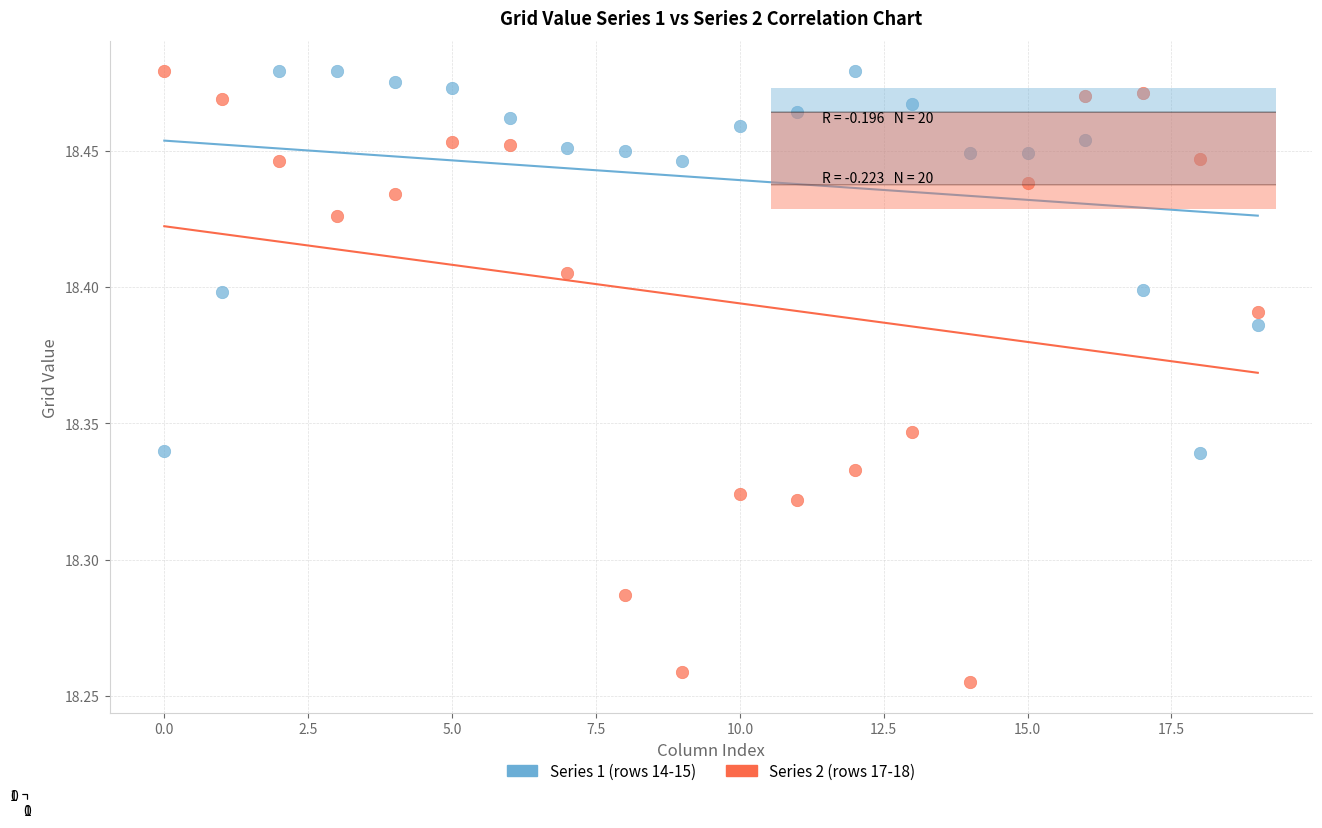

Which series contains the lowest Y value?

Series 2 (rows 17-18)